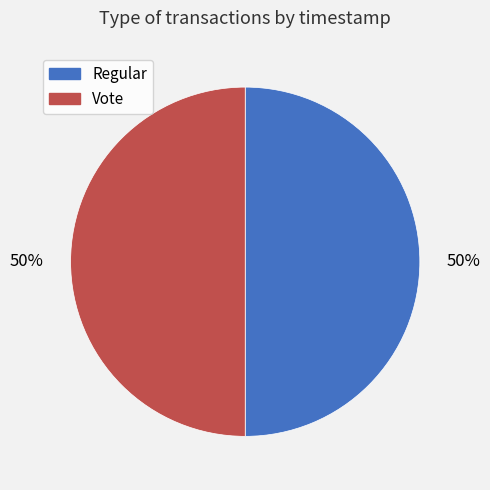

True or false: Vote accounts for 59% of the total.

False